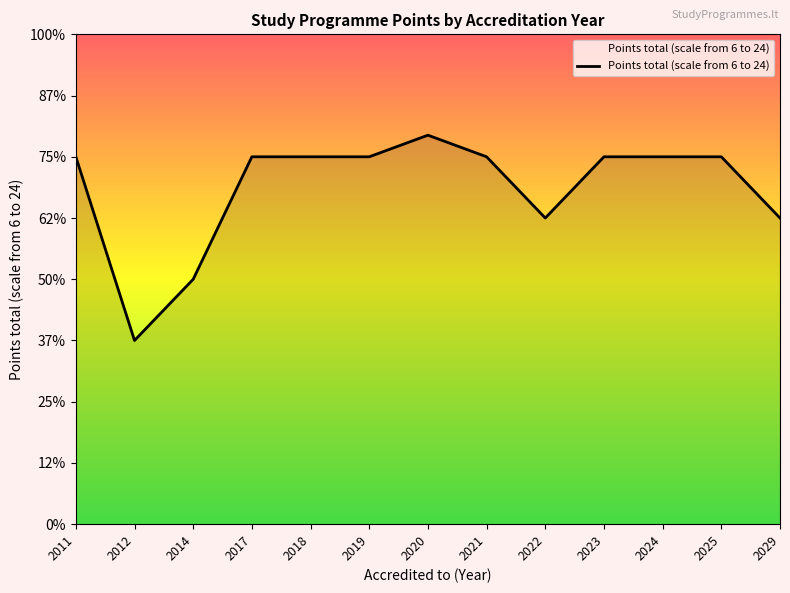

Rank the categories by value from highest to lowest.

2020, 2011, 2017, 2018, 2019, 2021, 2023, 2024, 2025, 2022, 2029, 2014, 2012